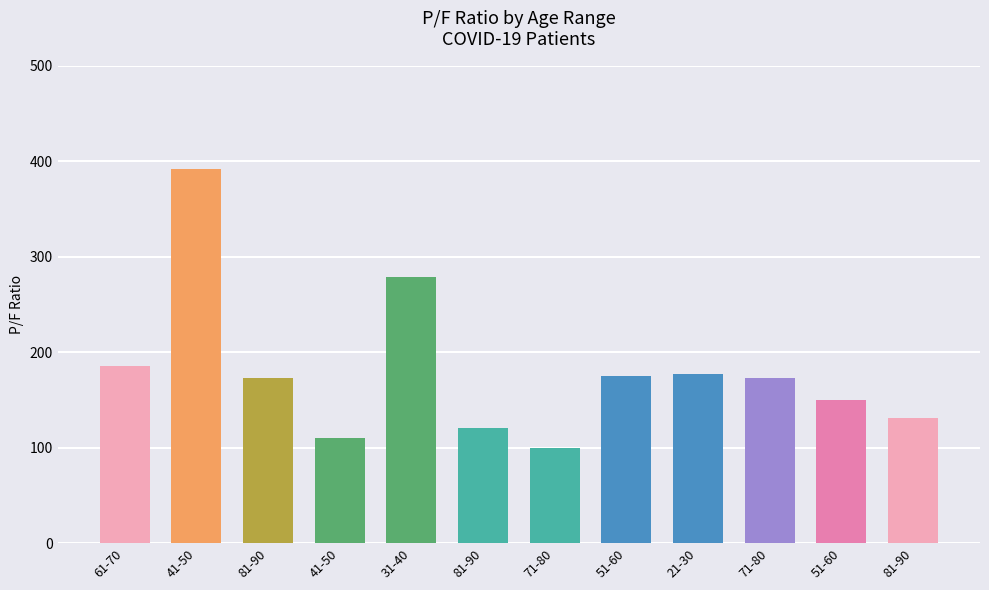

How many series are shown in this chart?

1